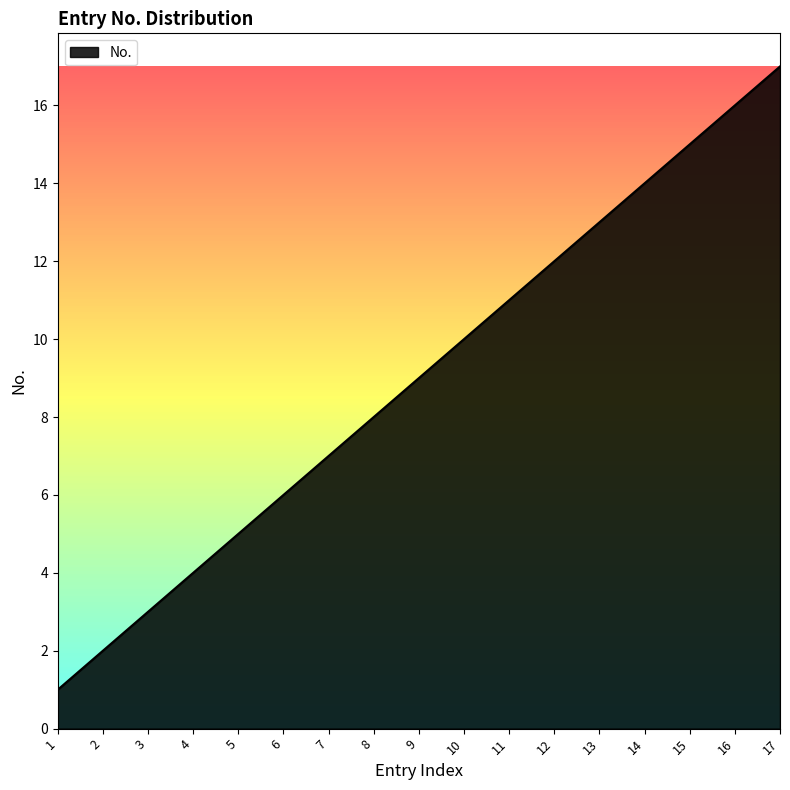

What is the change in value from 3 to 4?

+1